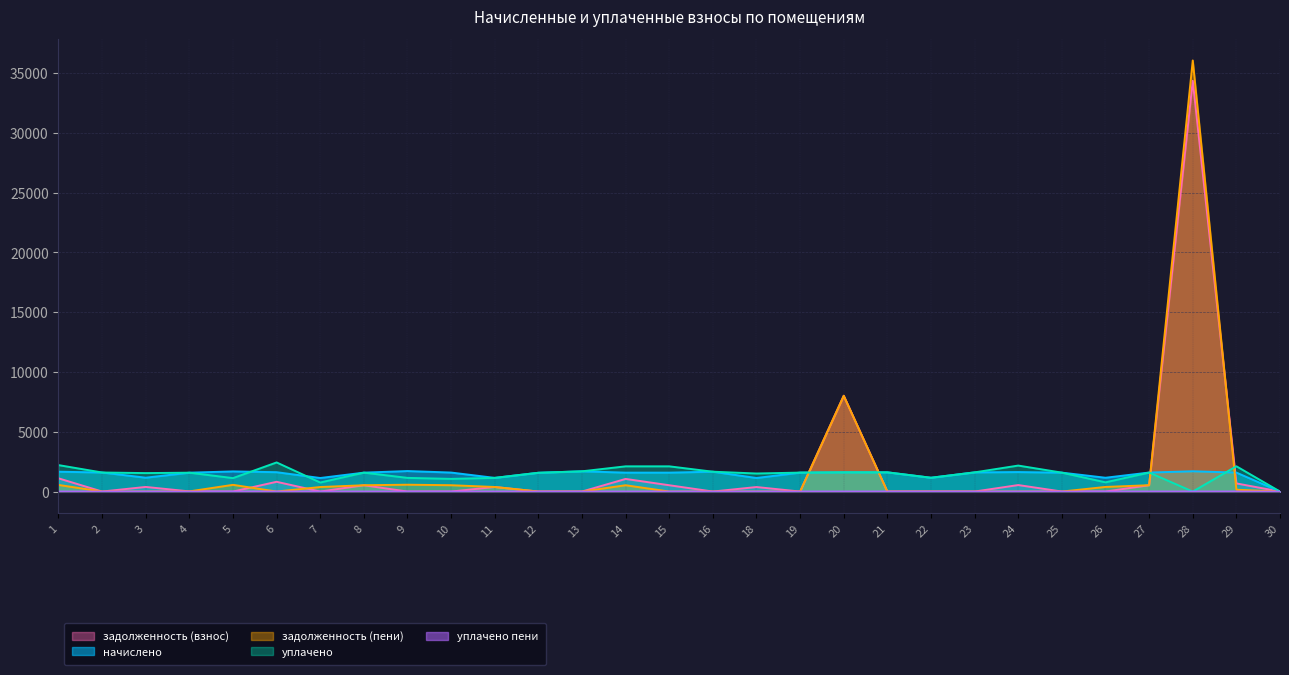

Does the chart display data point markers on the line(s)?

No